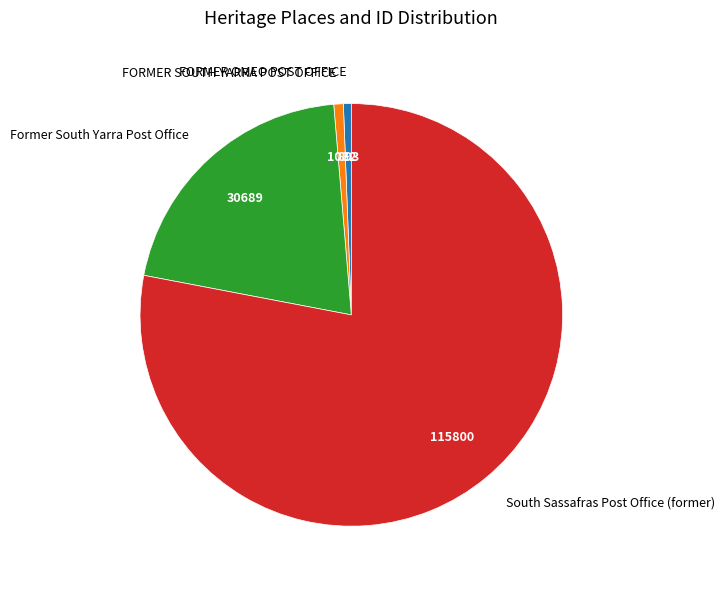

True or false: FORMER OMEO POST OFFICE accounts for 9% of the total.

False